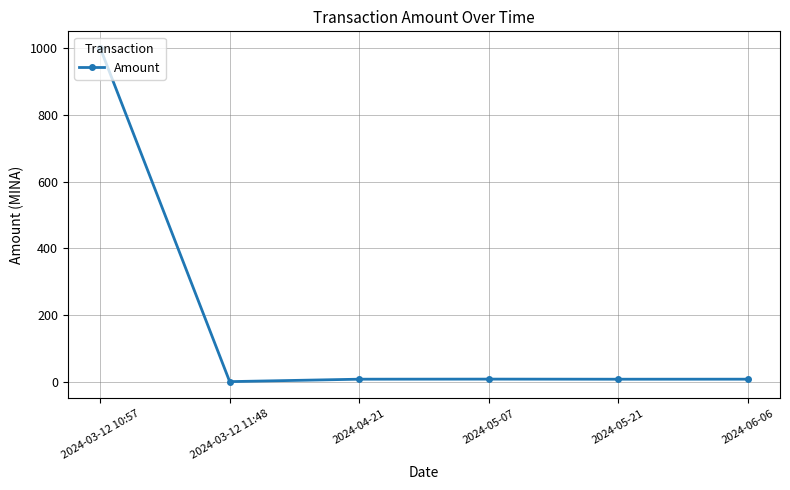

What is the maximum value shown in the chart?

1000.9